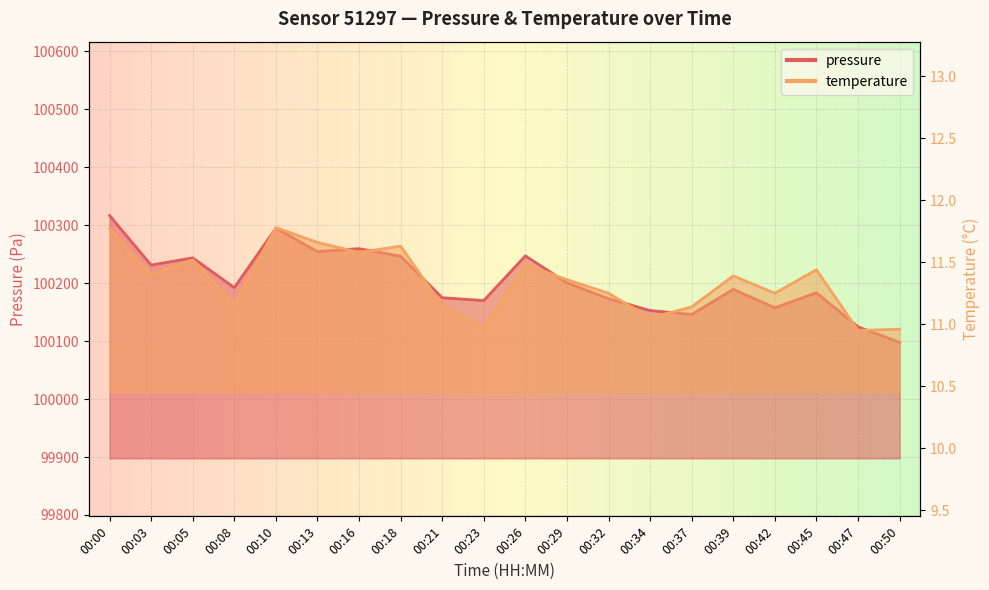

Reading left to right, list all the values displayed in this chart.

pressure: 100316.7	100231.2	100243.7	100192.2	100294.9	100254.4	100259.5	100246.5	100174.8	100170.0	100247.1	100200.6	100173.3	100152.8	100146.0	100189.3	100157.6	100183.3	100124.7	100097.7
temperature: 11.8	11.4	11.5	11.2	11.8	11.7	11.6	11.6	11.2	11.0	11.5	11.4	11.2	11.1	11.1	11.4	11.2	11.4	10.9	11.0